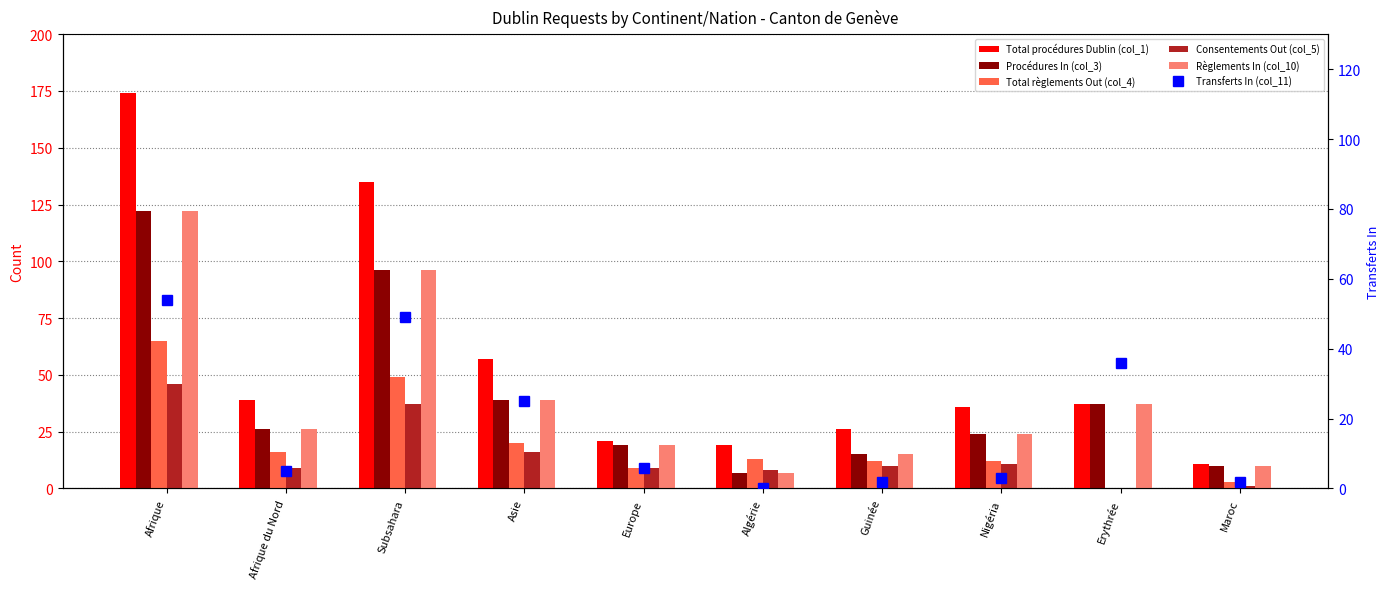

What is the value of the Transferts In (col_11) bar at the 1st from the left?

54